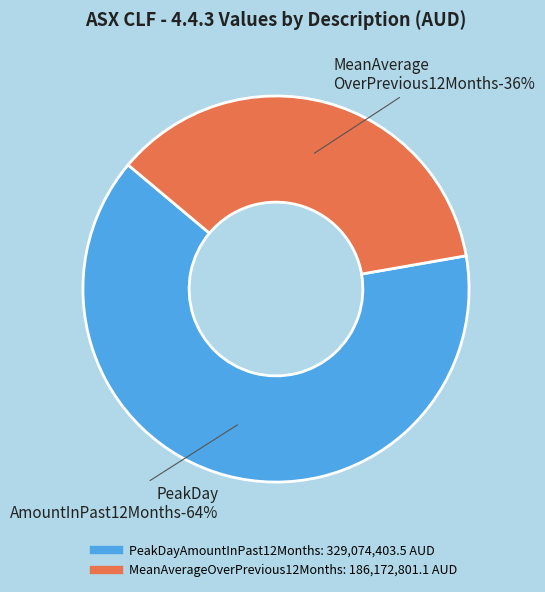

The MeanAverageOverPrevious12Months slice represents 36% of the pie. True or false?

True